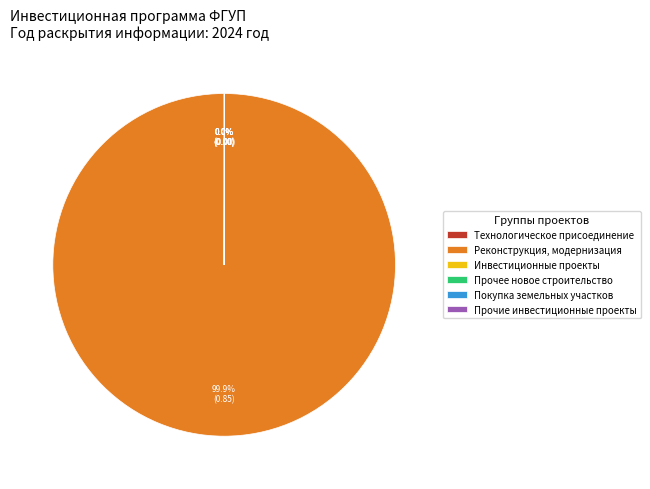

What is the largest slice in the pie chart?

Реконструкция, модернизация